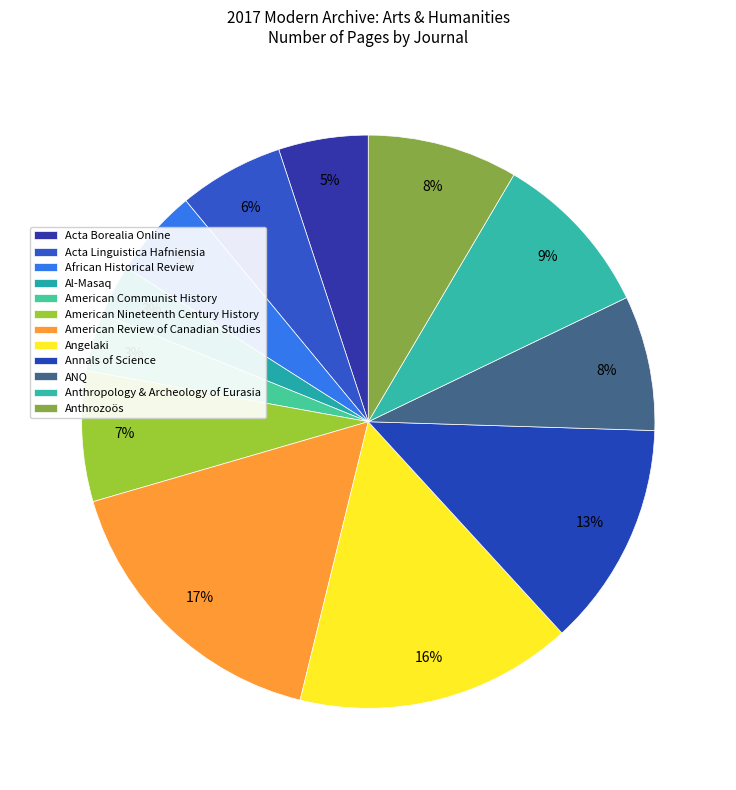

To the nearest percent, what is the average slice percentage?

8%